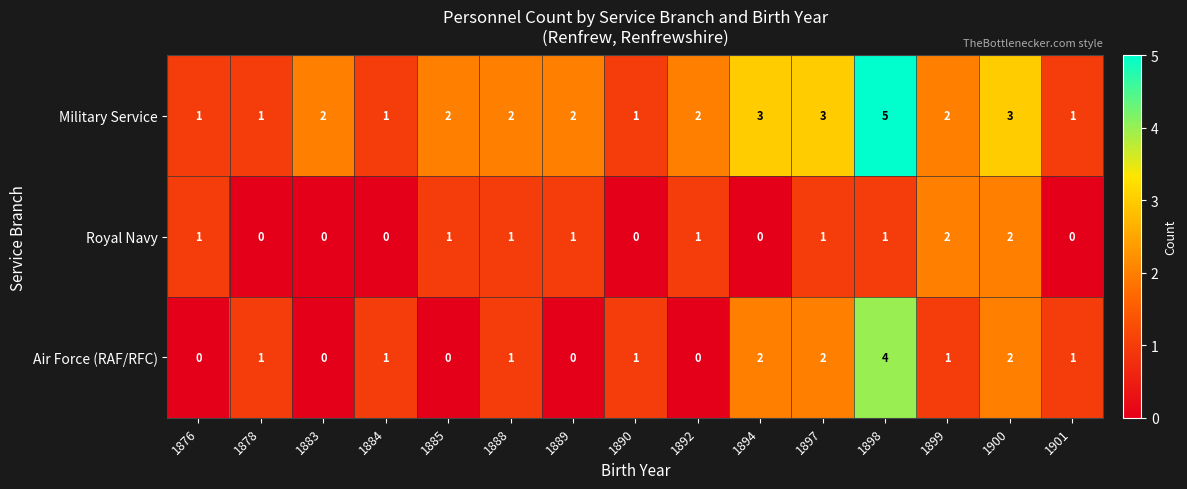

At which category does the chart reach its peak across all series?

1898